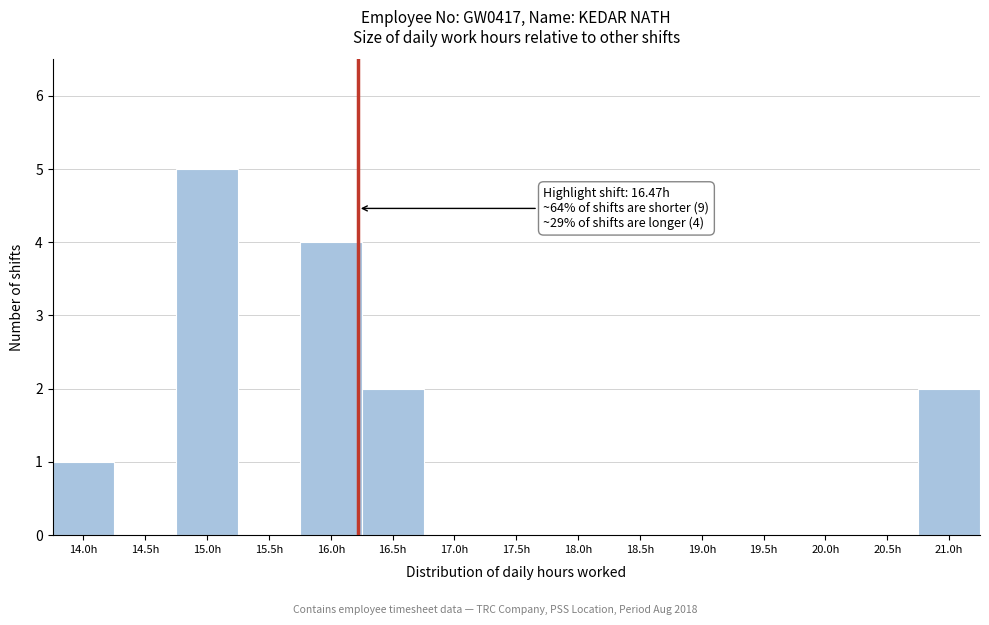

Reading right to left, transcribe all the data shown in this chart.

21.0h=2	20.5h=0	20.0h=0	19.5h=0	19.0h=0	18.5h=0	18.0h=0	17.5h=0	17.0h=0	16.5h=2	16.0h=4	15.5h=0	15.0h=5	14.5h=0	14.0h=1